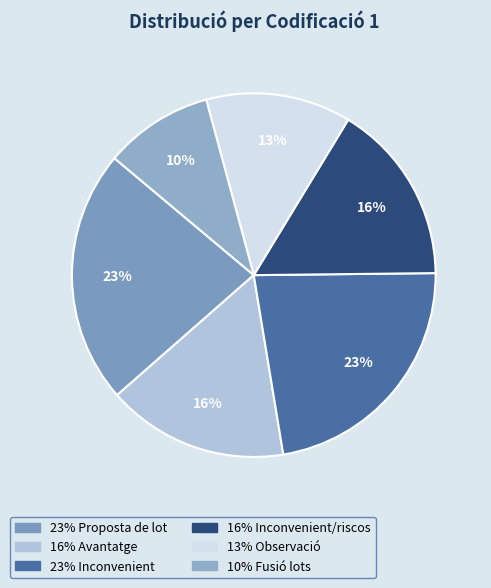

Rank the categories by value from highest to lowest.

Proposta de lot, Inconvenient, Avantatge, Inconvenient/riscos, Observació, Fusió lots